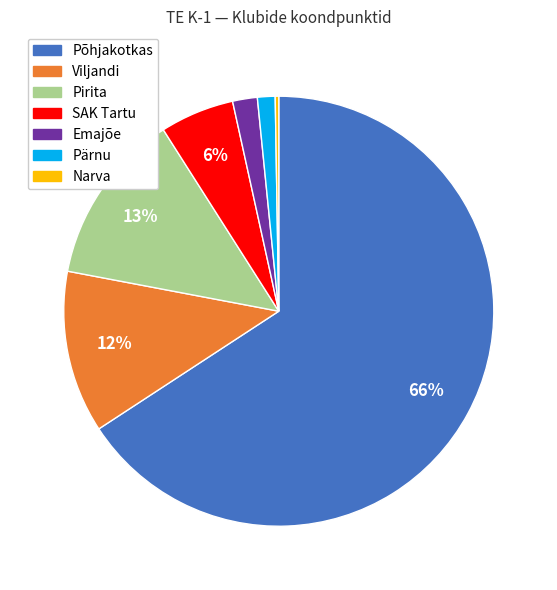

To the nearest percent, what percentage of the pie is Põhjakotkas?

66%